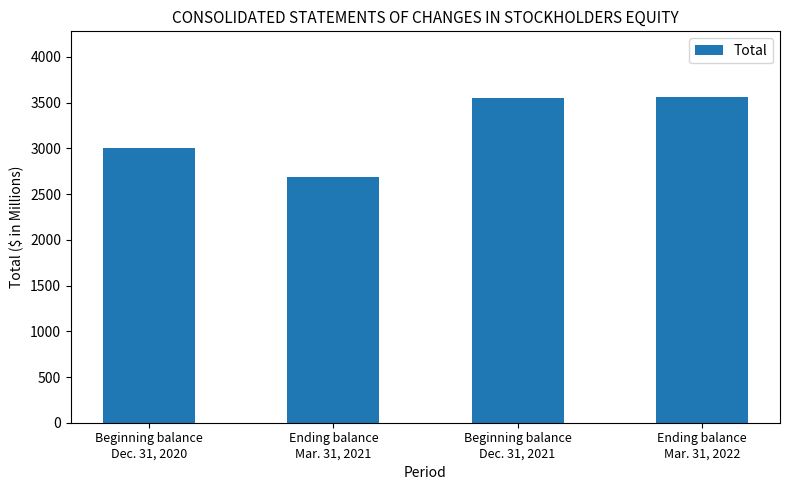

What is the maximum value shown in the chart?

3567